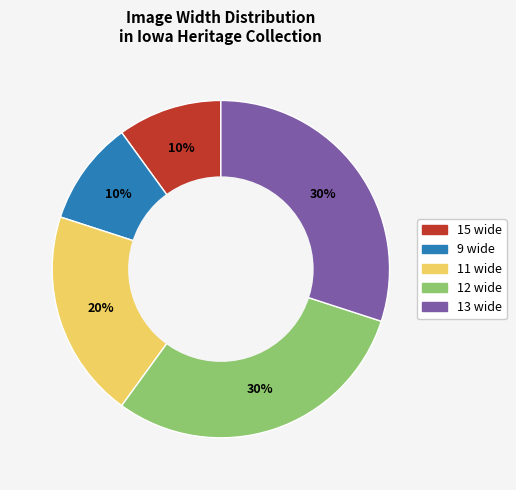

Does any single category account for the majority?

No